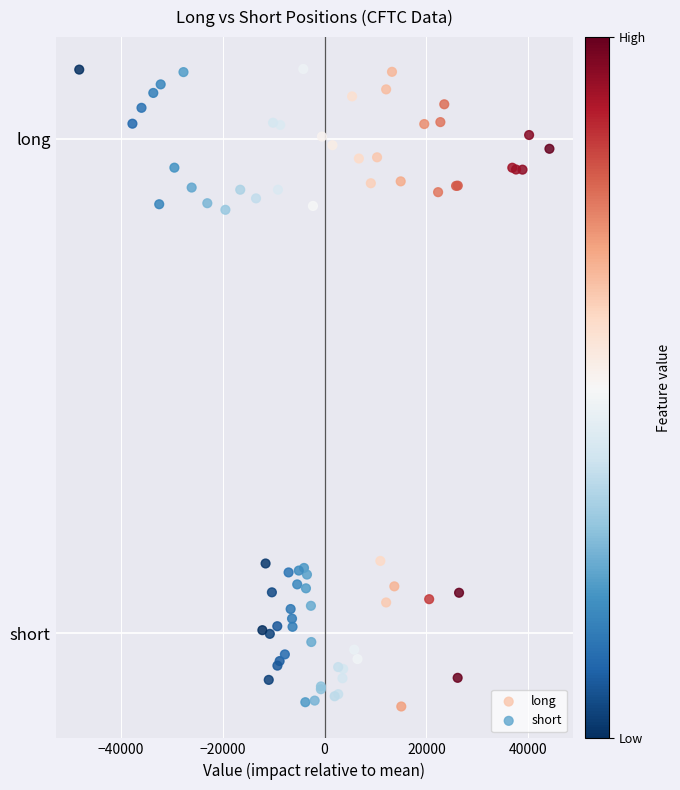

Which series reaches the minimum Y coordinate?

short